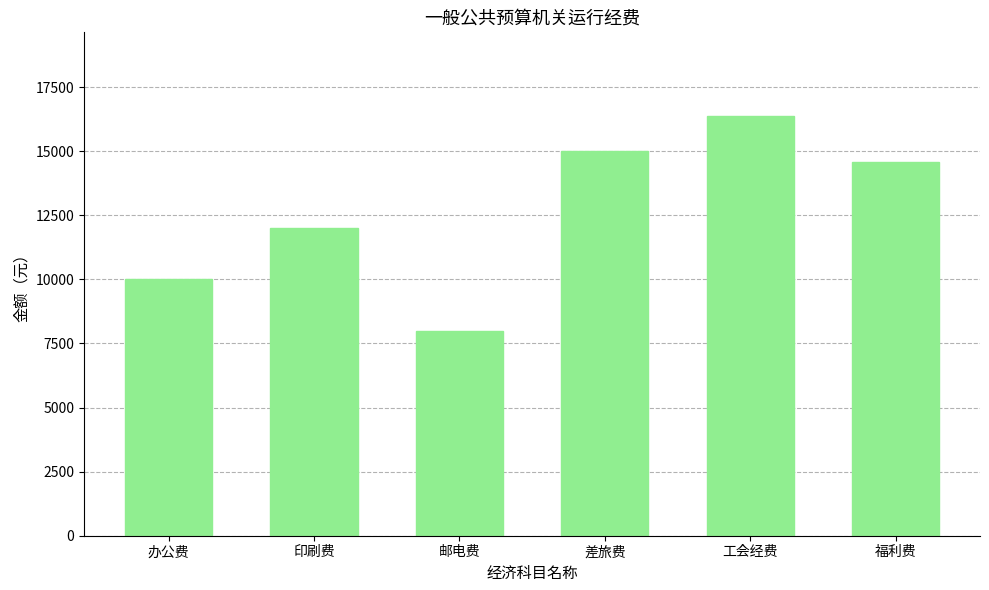

How many bars are there in total?

6